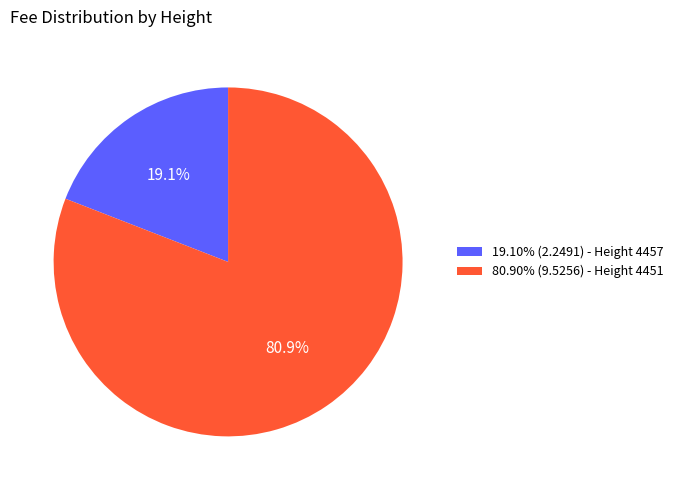

How many slices are in this pie chart?

2